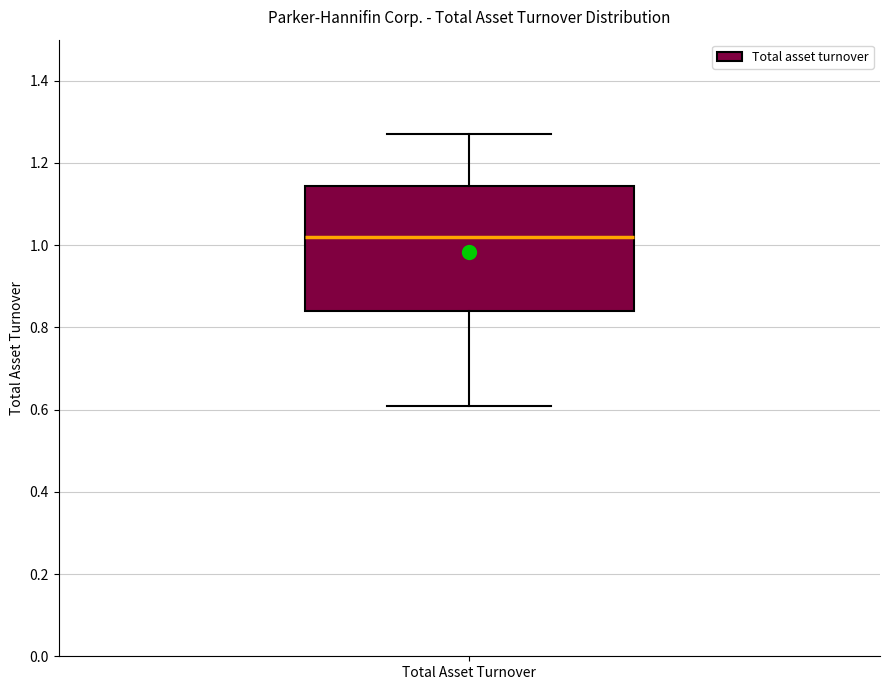

Transcribe this box plot: give where the median line is, the range the box spans, and where the two whiskers end, as read against the y-axis. The values are not printed on the chart, so give them approximately, as read against the axis.

median 1.02, box 0.84 to 1.14, whiskers 0.62 to 1.28